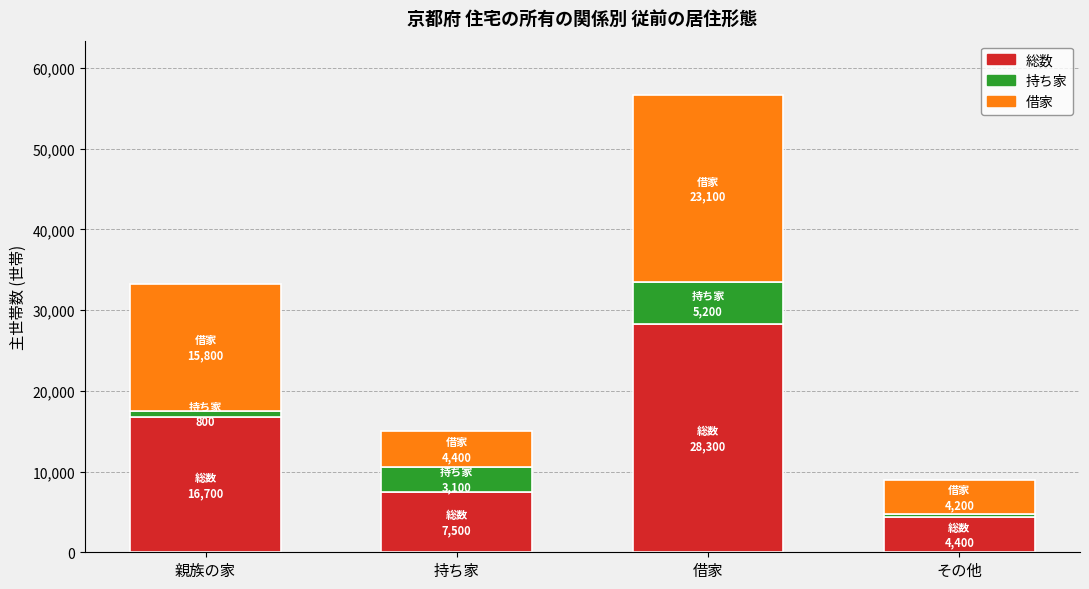

Rank the categories by 総数 value from lowest to highest.

その他, 持ち家, 親族の家, 借家